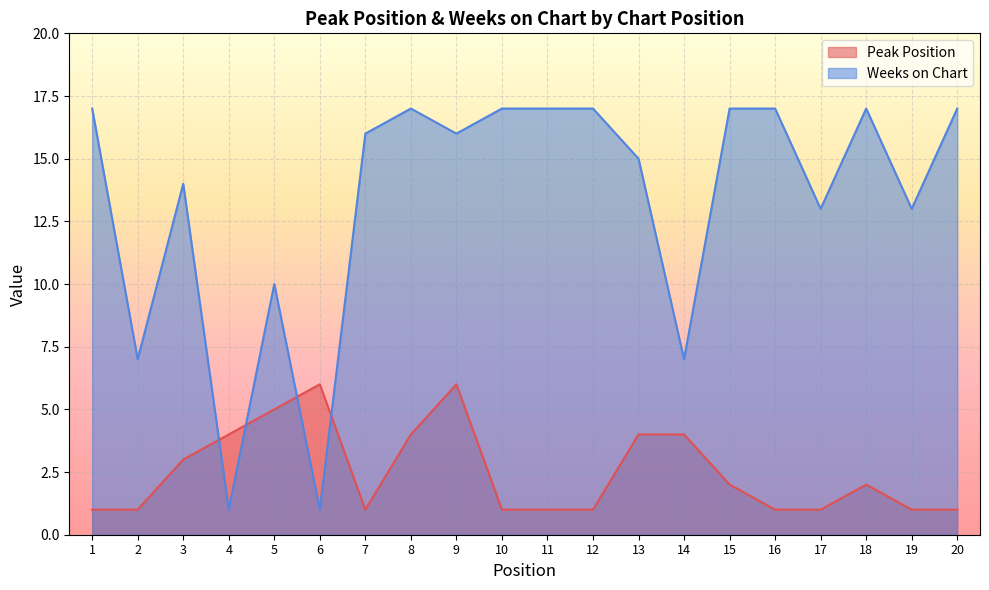

How many lines are shown in the chart?

2